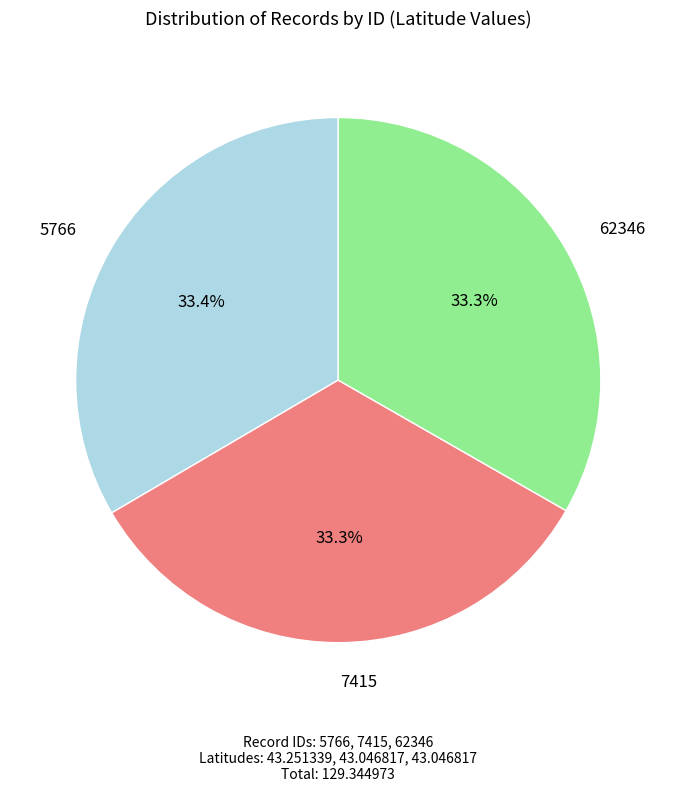

Does any single category account for the majority?

No